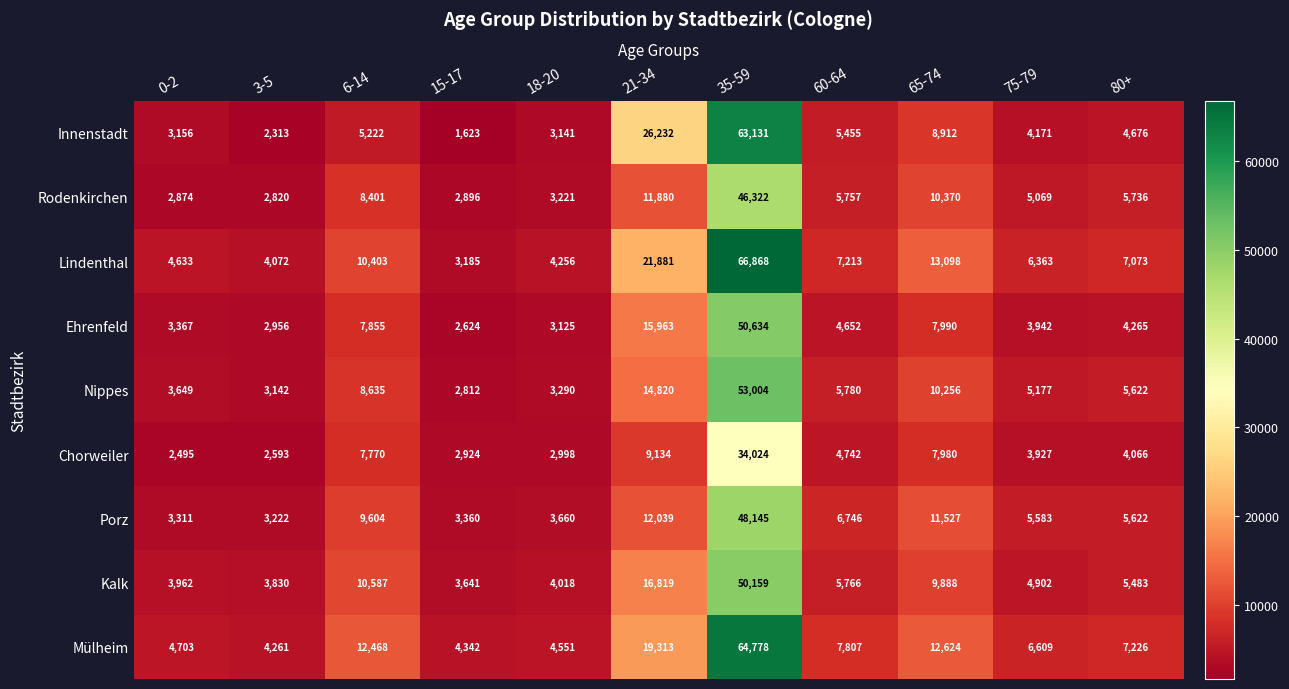

The Porz series shows 2175 at 6-14. True or false?

False